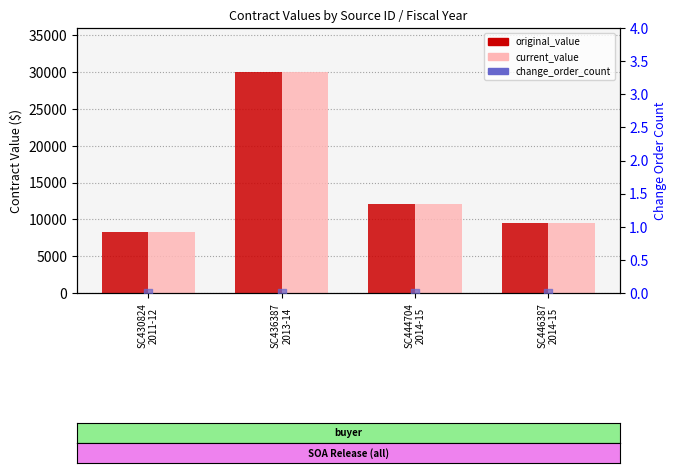

At which category is the sum across all series the highest?

SC436387
2013-14